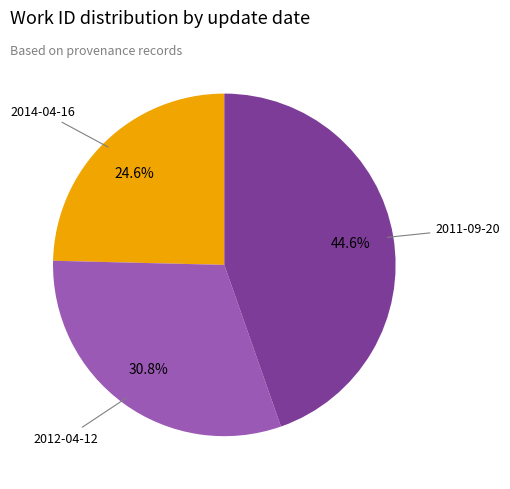

Is there a majority slice in this chart?

No